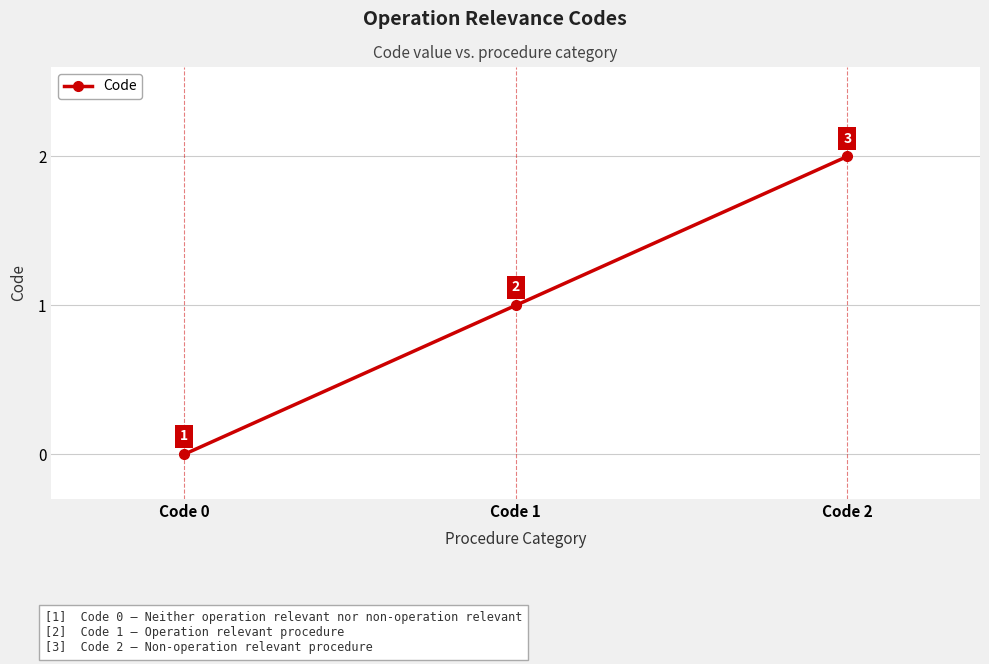

How many lines are shown in the chart?

1